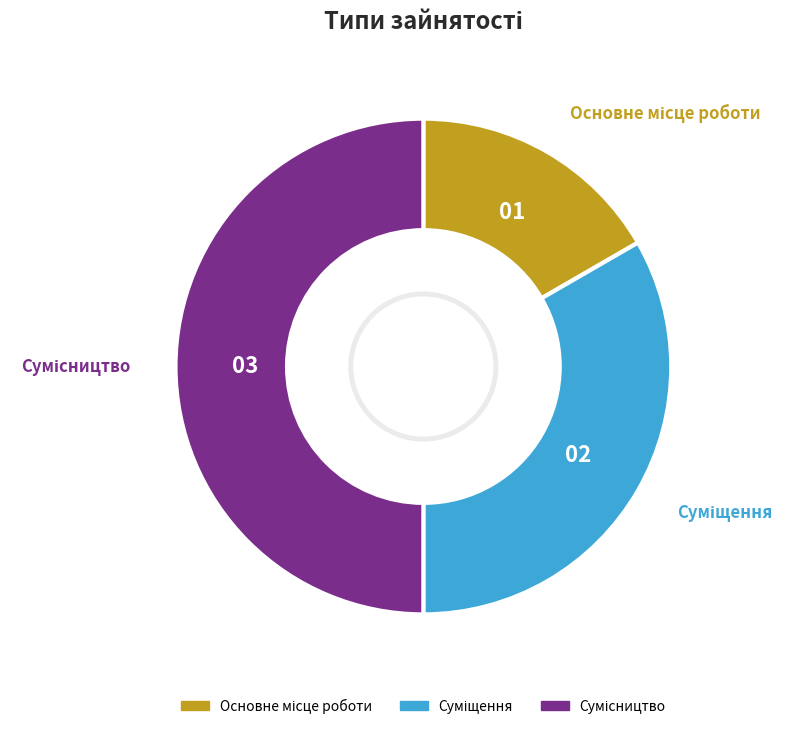

How many segments does this pie chart have?

3